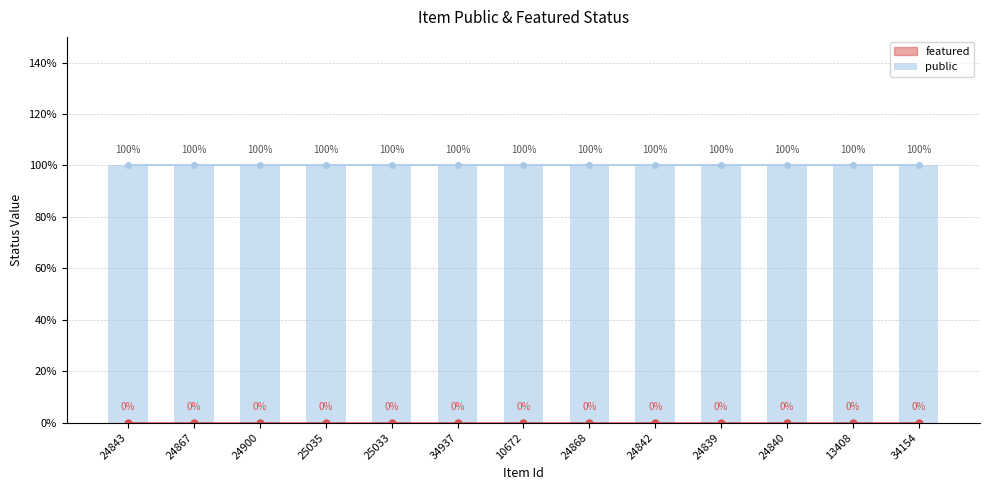

Which series changed the most between 24900 and 10672?

public